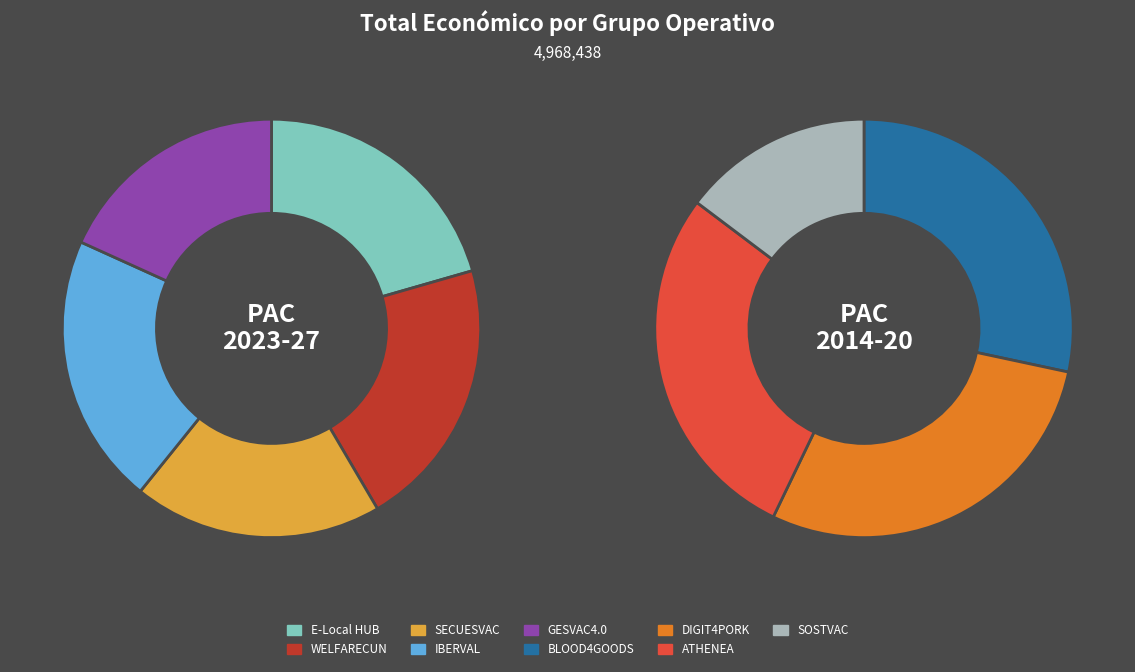

The SOSTVAC slice represents 1% of the pie. True or false?

False